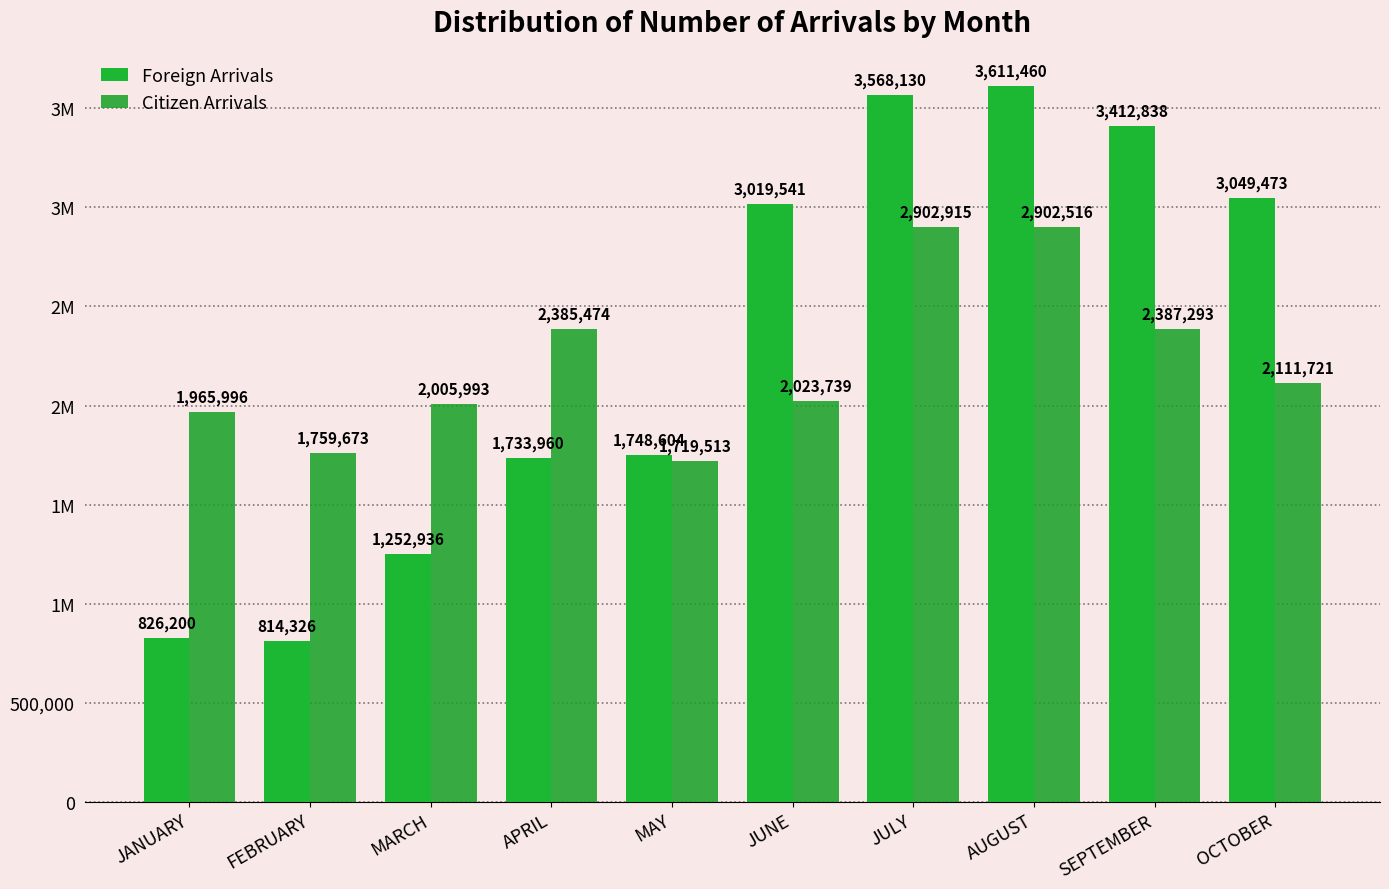

What is the total value across all series at MARCH?

3258929